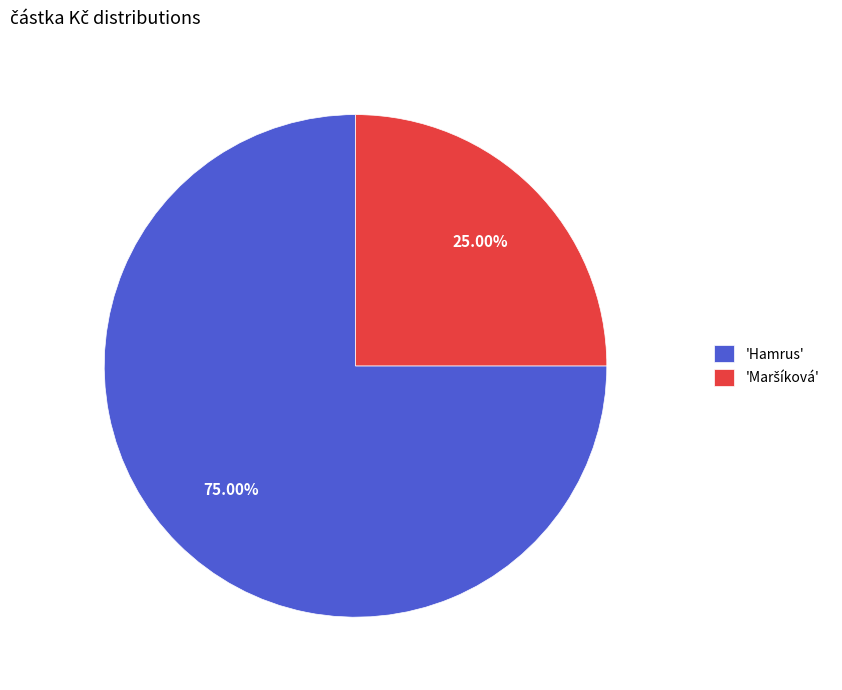

How many segments does this pie chart have?

2